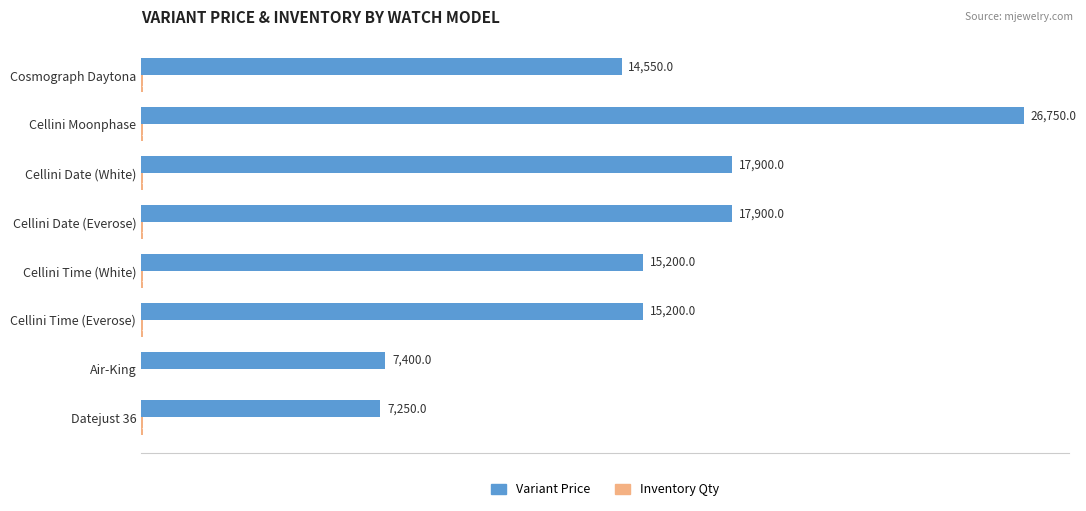

What is the approximate value of Variant Price at Cellini Time (White)?

15200